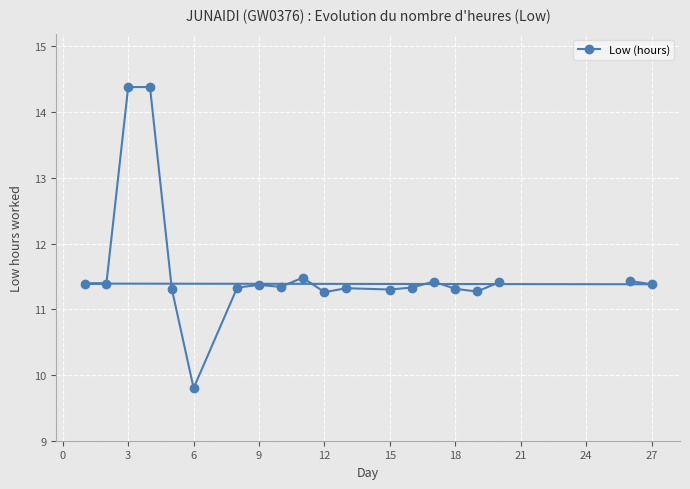

Which label corresponds to the smallest value in the chart?

6